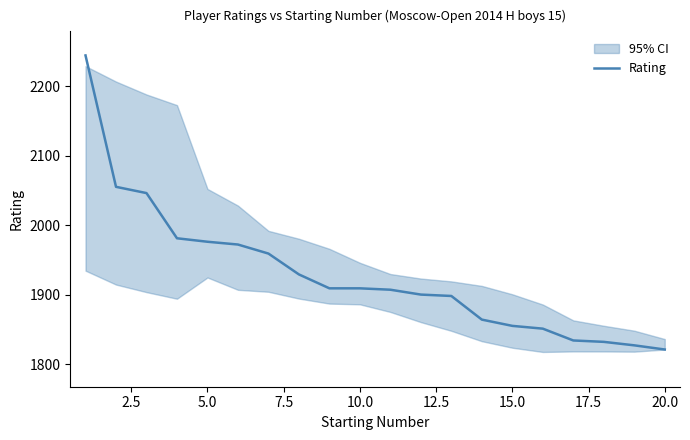

Is it true that the value at 16 is 2914?

False